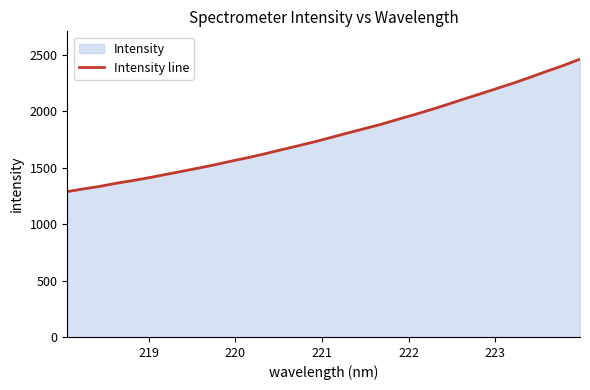

True or false: the data has more than 2 interior local peaks.

False